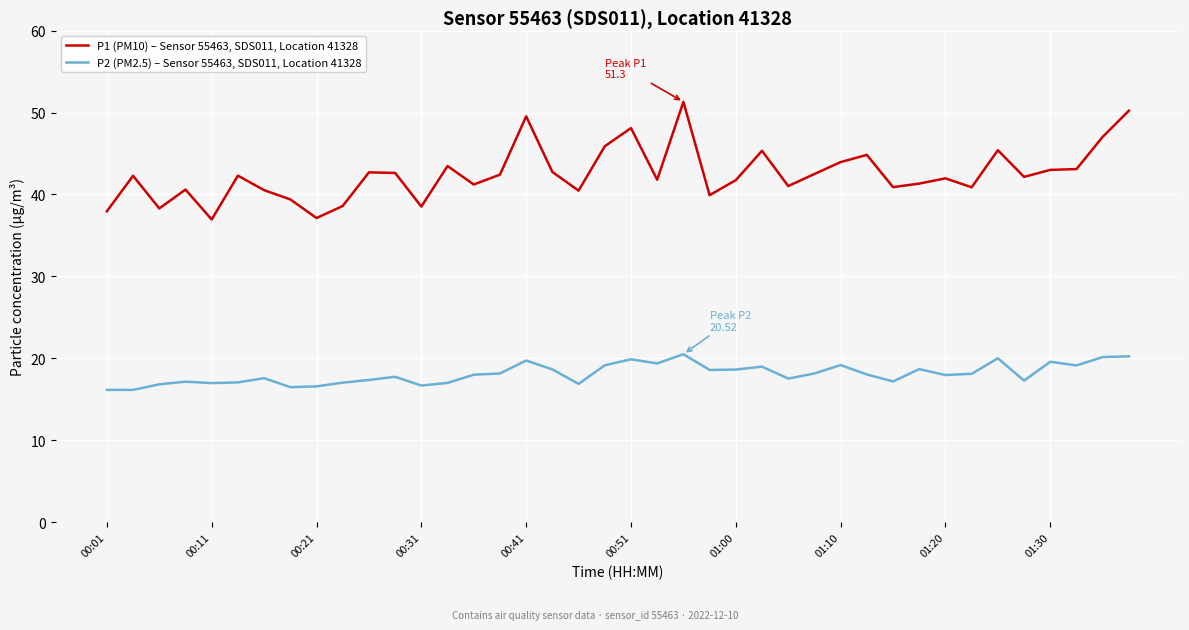

What is the difference between the second highest and minimum values in the P1 (PM10) – Sensor 55463, SDS011, Location 41328 series?

13.3